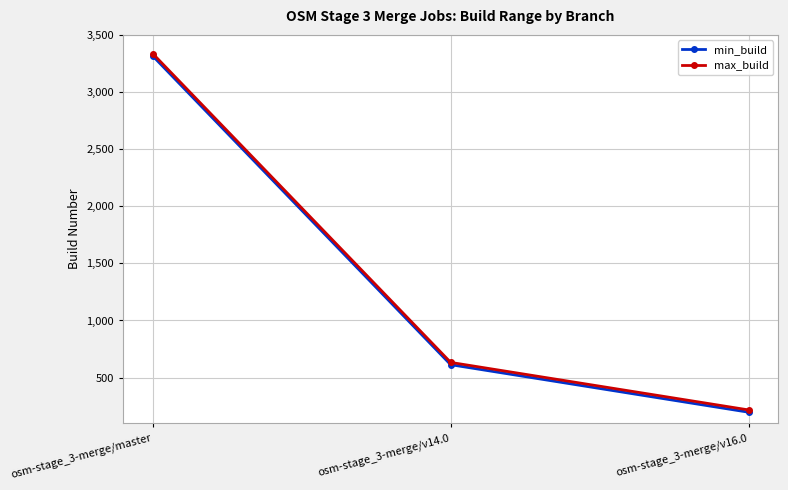

What is the smallest value displayed?

197